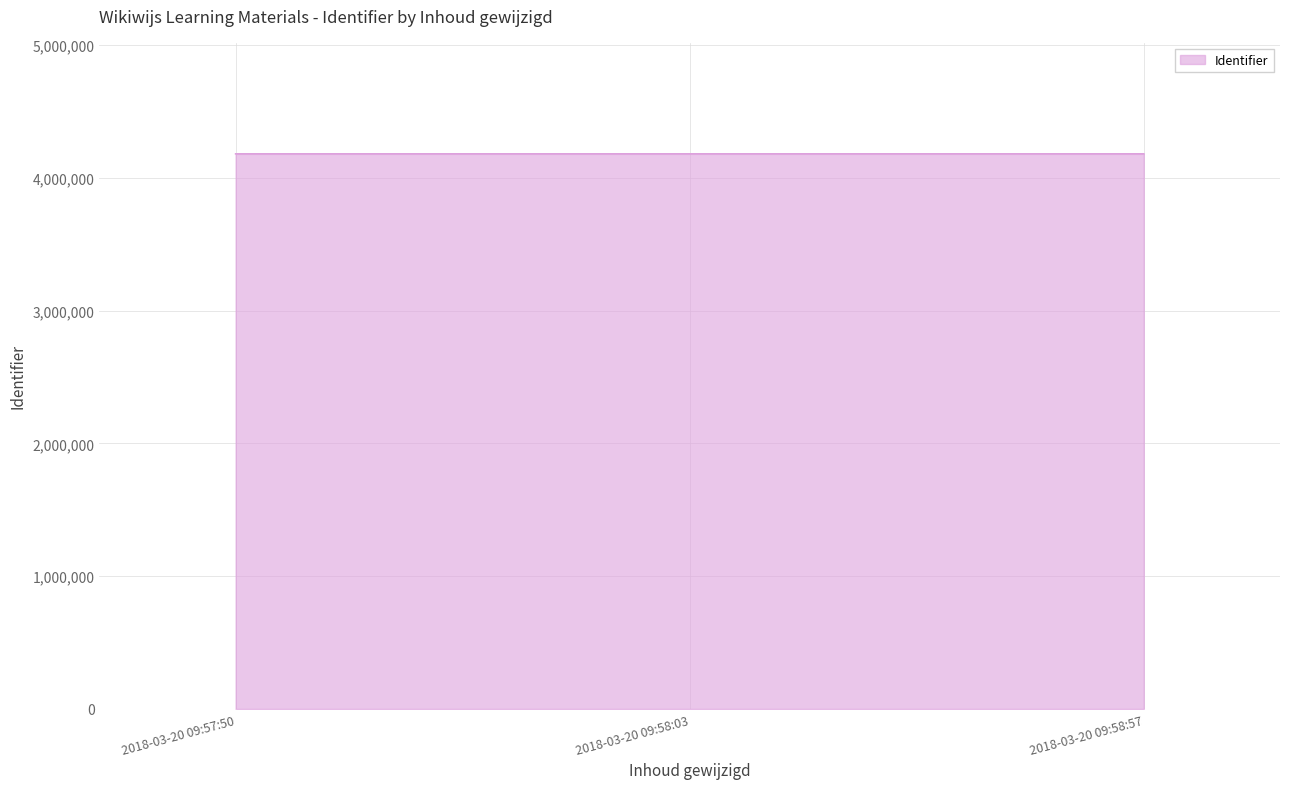

What is the ratio of the value at 2018-03-20 09:58:57 to the value at 2018-03-20 09:57:50?

1.0